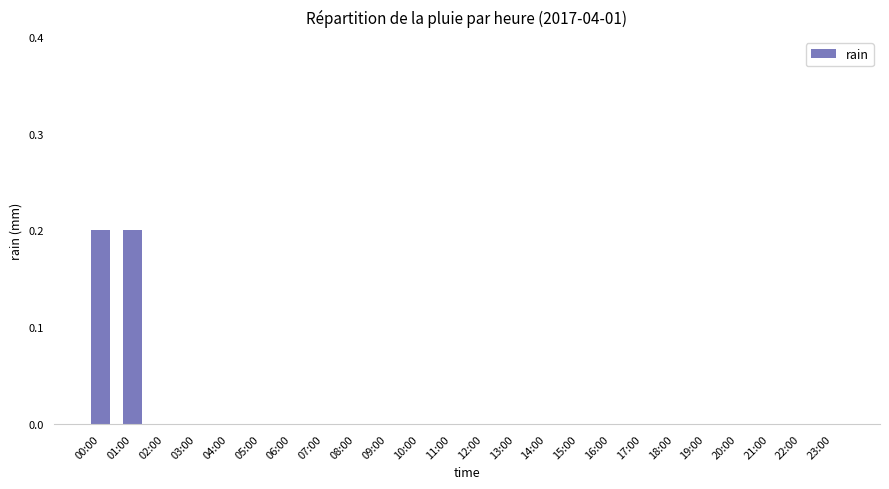

The chart shows a value of 0.0 at 05:00. True or false?

True